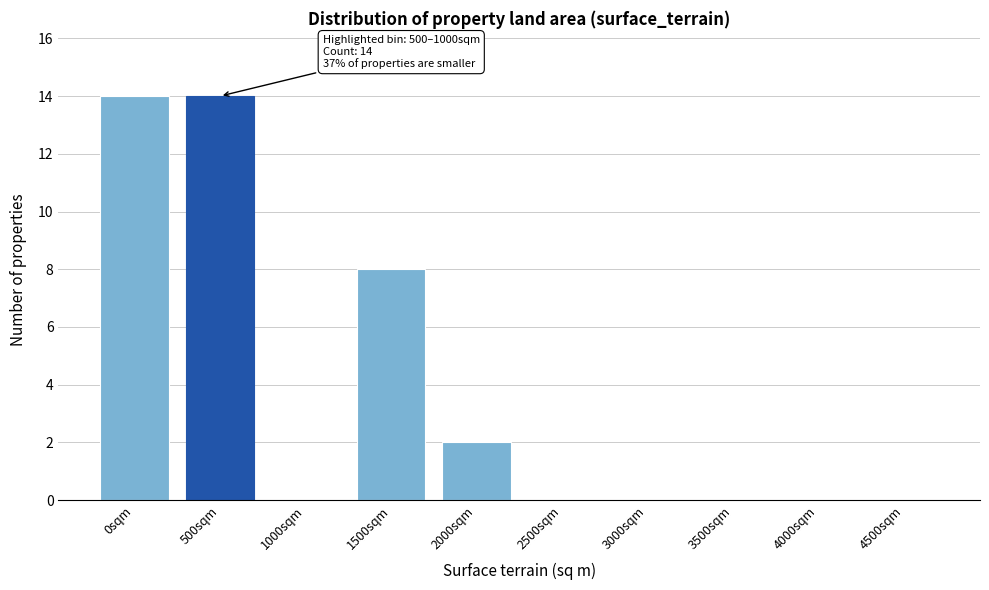

Reading right to left, what are all the values shown in this chart?

4500sqm=0	4000sqm=0	3500sqm=0	3000sqm=0	2500sqm=0	2000sqm=2	1500sqm=8	1000sqm=0	500sqm=14	0sqm=14